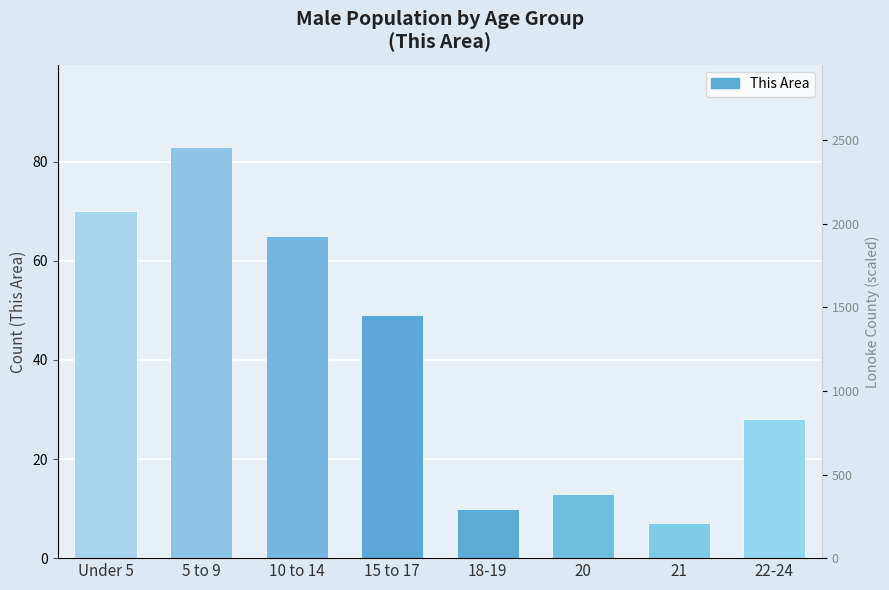

The chart shows a value of 28 at 22-24. True or false?

True